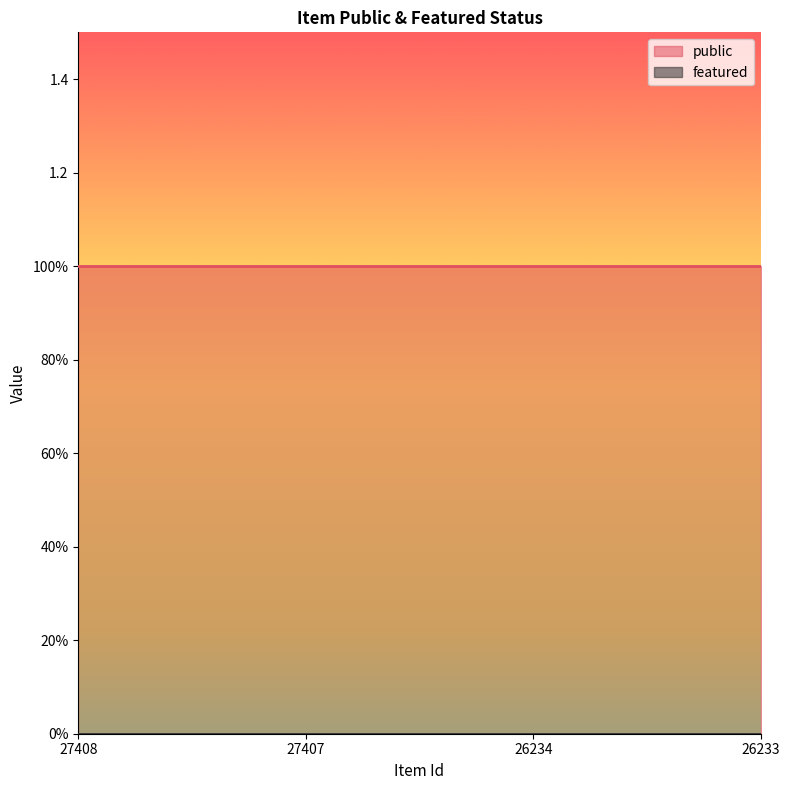

Where is public nearest to the value 1?

27408